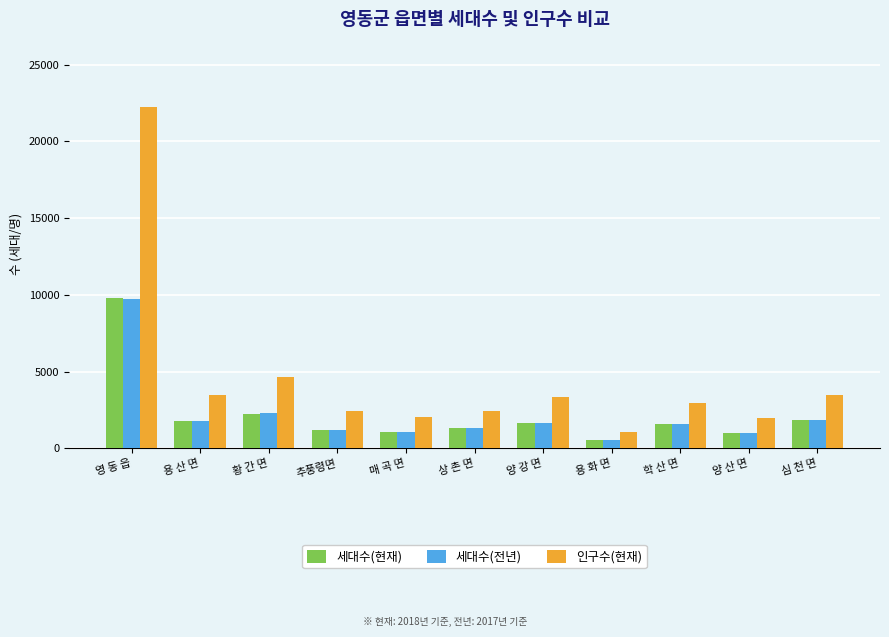

What is the maximum value shown in the chart?

22229